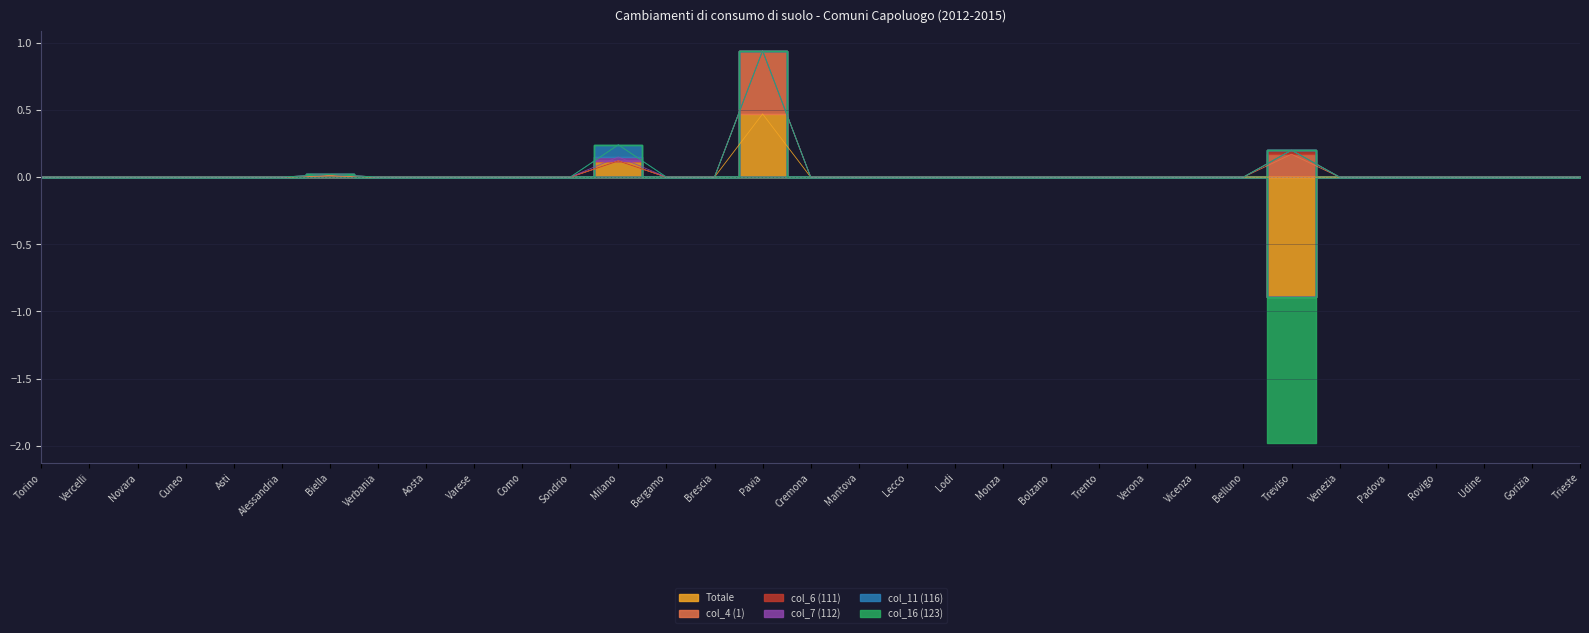

What are all the series names shown in the legend?

Totale, col_4 (1), col_6 (111), col_7 (112), col_11 (116), col_16 (123)